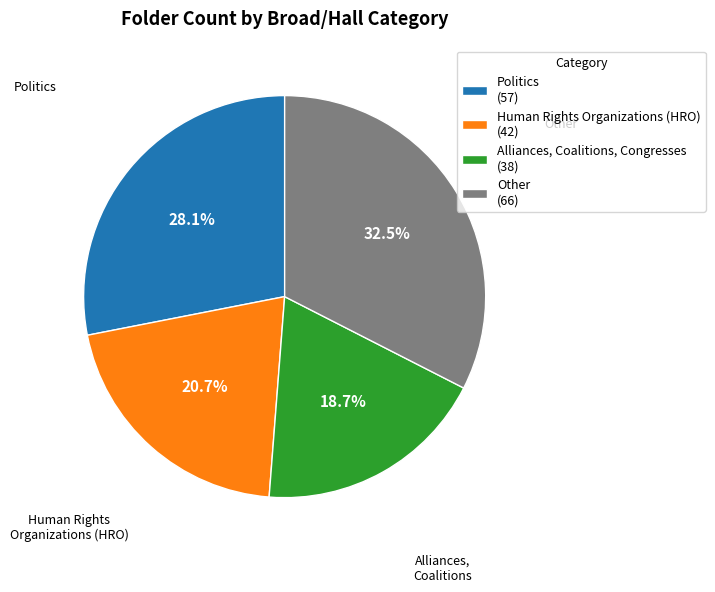

Which has a higher value, Alliances, Coalitions, Congresses (38) or Other (66)?

Other (66)